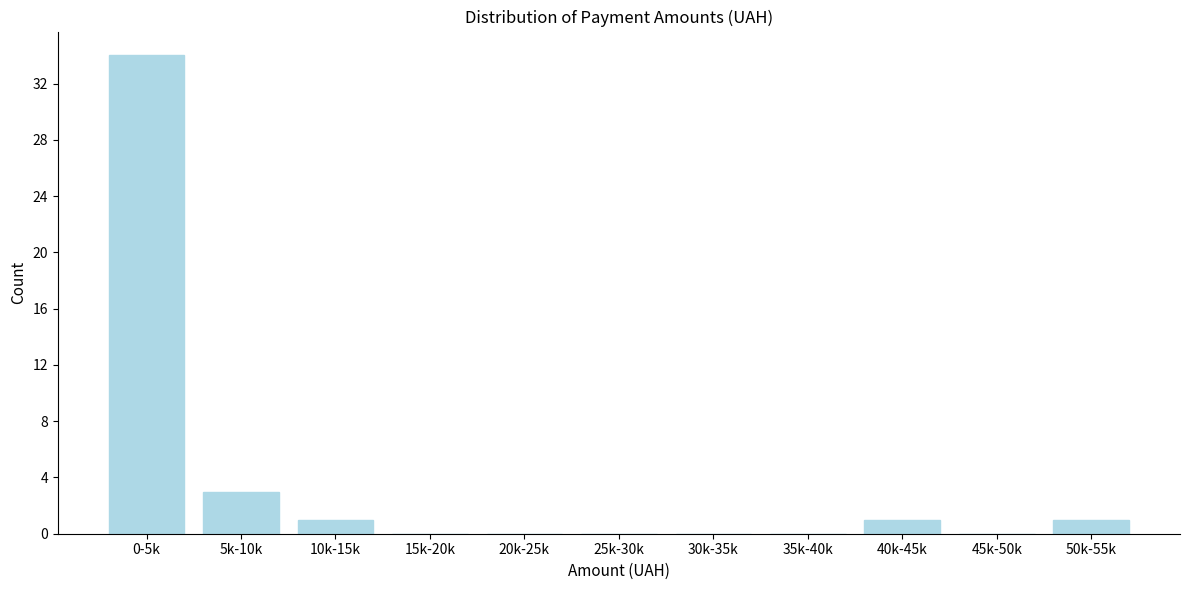

Reading left to right, transcribe all the data shown in this chart.

0-5k=34	5k-10k=3	10k-15k=1	15k-20k=0	20k-25k=0	25k-30k=0	30k-35k=0	35k-40k=0	40k-45k=1	45k-50k=0	50k-55k=1